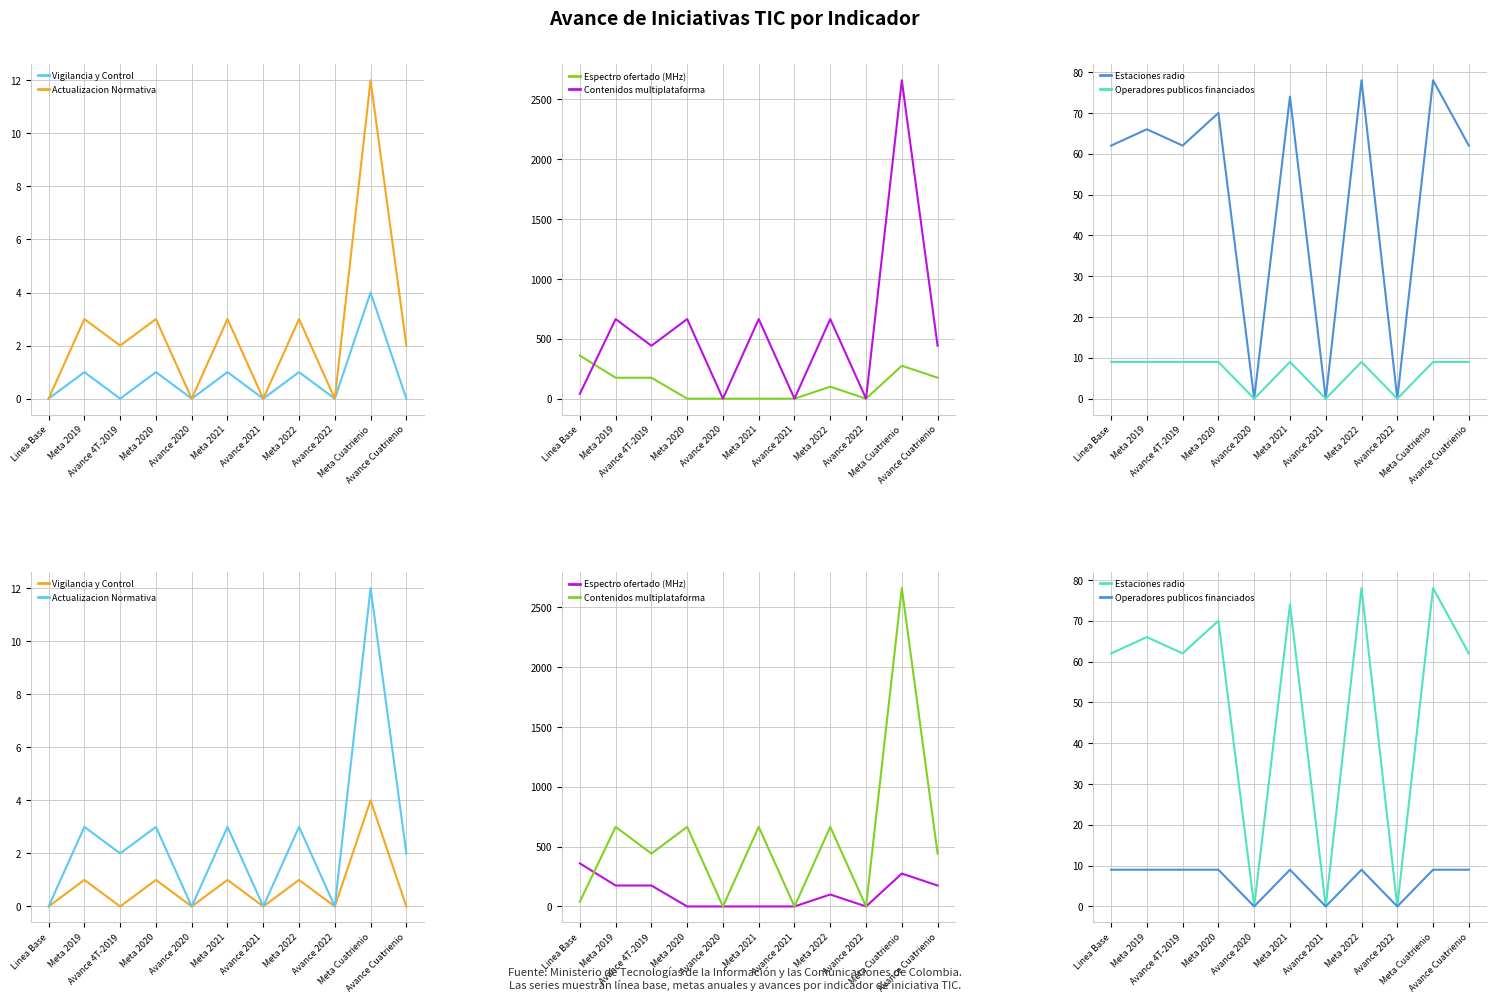

How many data points in Estaciones radio are above 62?

5